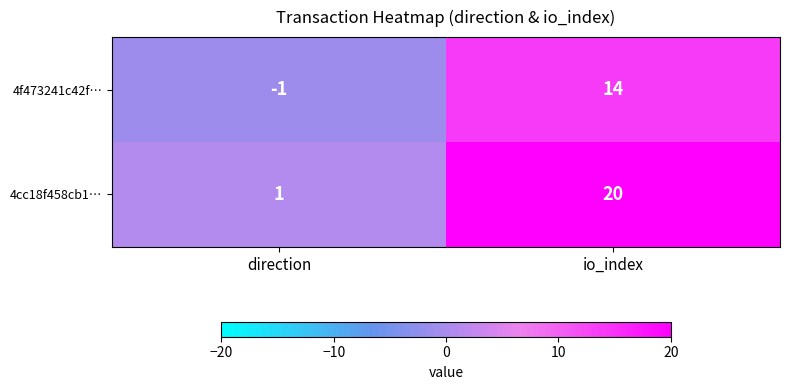

Rank the series by their maximum value, from lowest to highest.

4f473241c42f…, 4cc18f458cb1…